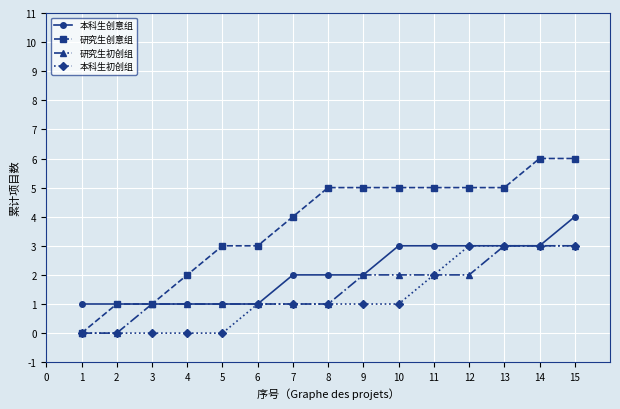

What is the value of the 本科生创意组 point at the 14th from the left?

3